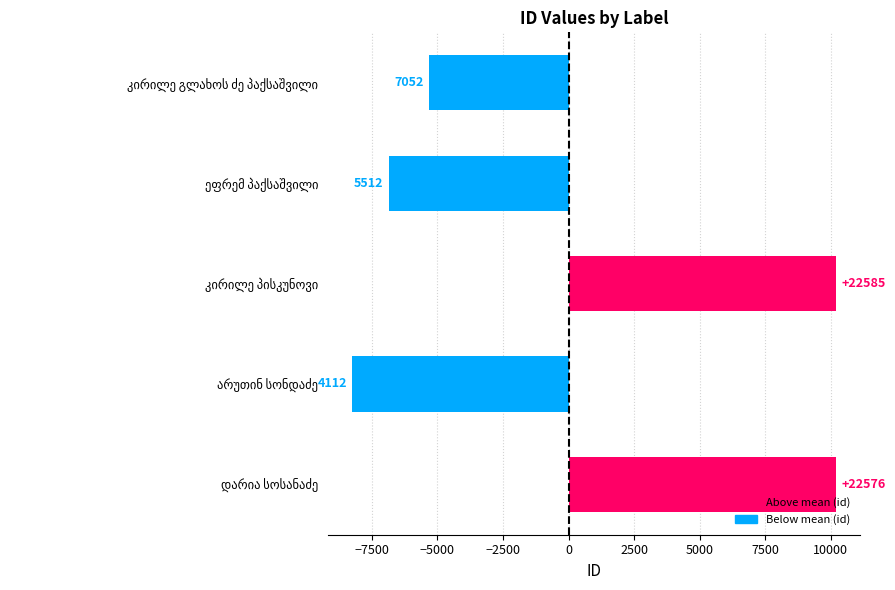

Are the bars horizontal?

Yes